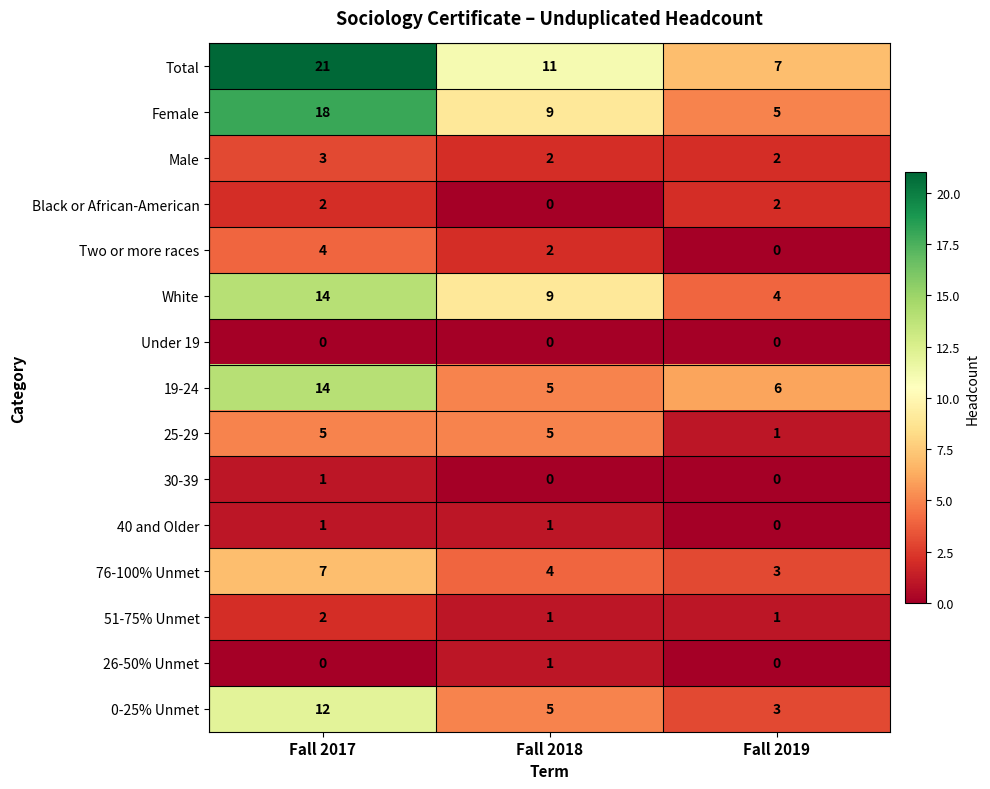

The value of 25-29 at Fall 2019 is 2. True or false?

False